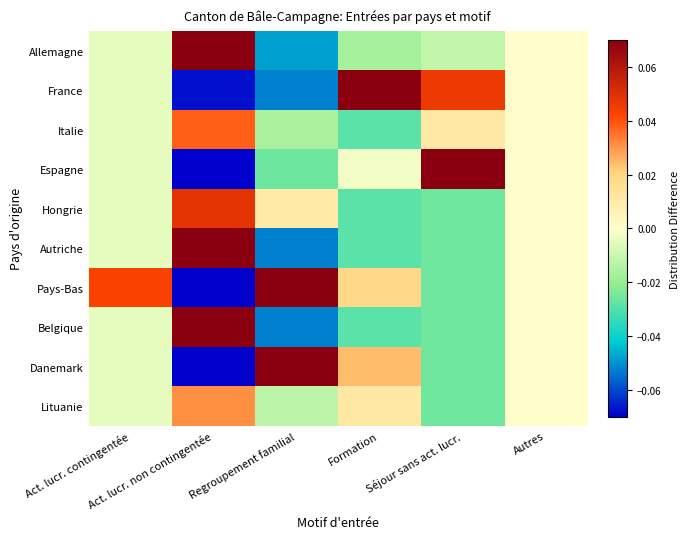

Reading left to right, transcribe all the data shown in this chart.

Allemagne: Act. lucr. contingentée=-0.0	Act. lucr. non contingentée=0.1	Regroupement familial=-0.0	Formation=-0.0	Séjour sans act. lucr.=-0.0	Autres=0.0
France: Act. lucr. contingentée=-0.0	Act. lucr. non contingentée=-0.1	Regroupement familial=-0.1	Formation=0.1	Séjour sans act. lucr.=0.0	Autres=0.0
Italie: Act. lucr. contingentée=-0.0	Act. lucr. non contingentée=0.0	Regroupement familial=-0.0	Formation=-0.0	Séjour sans act. lucr.=0.0	Autres=0.0
Espagne: Act. lucr. contingentée=-0.0	Act. lucr. non contingentée=-0.1	Regroupement familial=-0.0	Formation=-0.0	Séjour sans act. lucr.=0.1	Autres=0.0
Hongrie: Act. lucr. contingentée=-0.0	Act. lucr. non contingentée=0.0	Regroupement familial=0.0	Formation=-0.0	Séjour sans act. lucr.=-0.0	Autres=0.0
Autriche: Act. lucr. contingentée=-0.0	Act. lucr. non contingentée=0.1	Regroupement familial=-0.1	Formation=-0.0	Séjour sans act. lucr.=-0.0	Autres=0.0
Pays-Bas: Act. lucr. contingentée=0.0	Act. lucr. non contingentée=-0.1	Regroupement familial=0.1	Formation=0.0	Séjour sans act. lucr.=-0.0	Autres=0.0
Belgique: Act. lucr. contingentée=-0.0	Act. lucr. non contingentée=0.1	Regroupement familial=-0.1	Formation=-0.0	Séjour sans act. lucr.=-0.0	Autres=0.0
Danemark: Act. lucr. contingentée=-0.0	Act. lucr. non contingentée=-0.2	Regroupement familial=0.2	Formation=0.0	Séjour sans act. lucr.=-0.0	Autres=0.0
Lituanie: Act. lucr. contingentée=-0.0	Act. lucr. non contingentée=0.0	Regroupement familial=-0.0	Formation=0.0	Séjour sans act. lucr.=-0.0	Autres=0.0